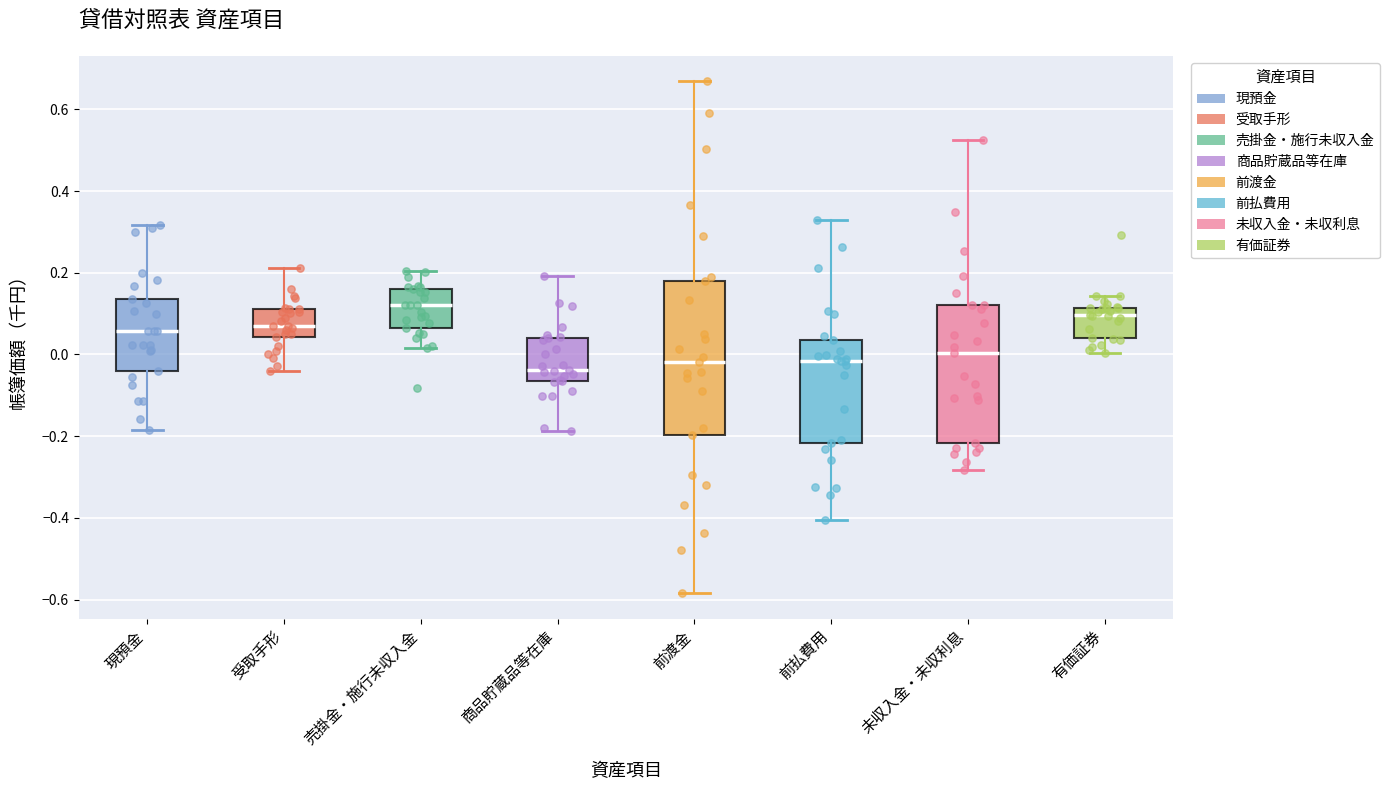

Comparing the boxes themselves (not the whiskers), which one is the tallest?

前渡金